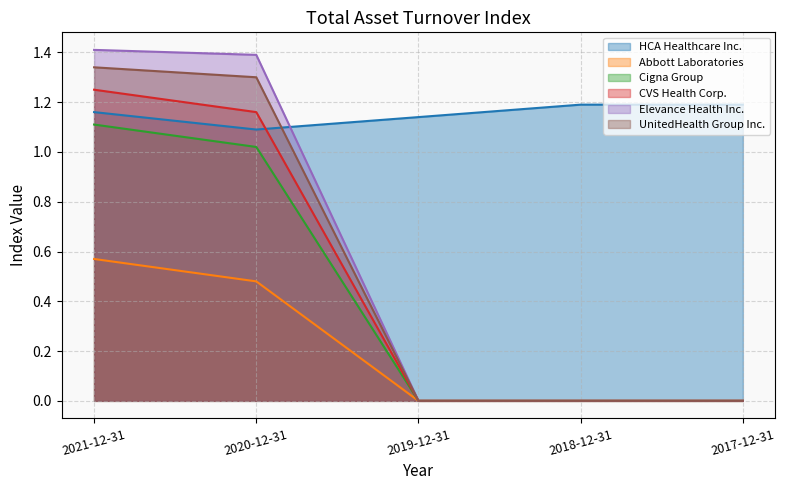

At which category is the sum across all series the highest?

2021-12-31